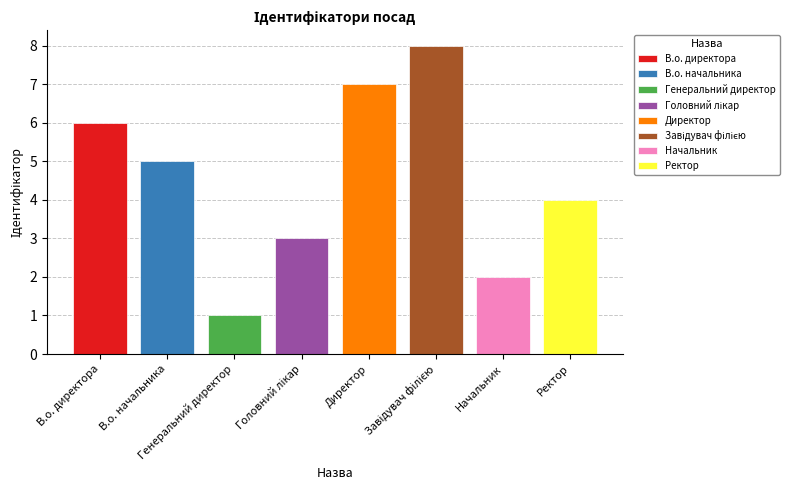

Where does the data first go above 5?

В.о. директора